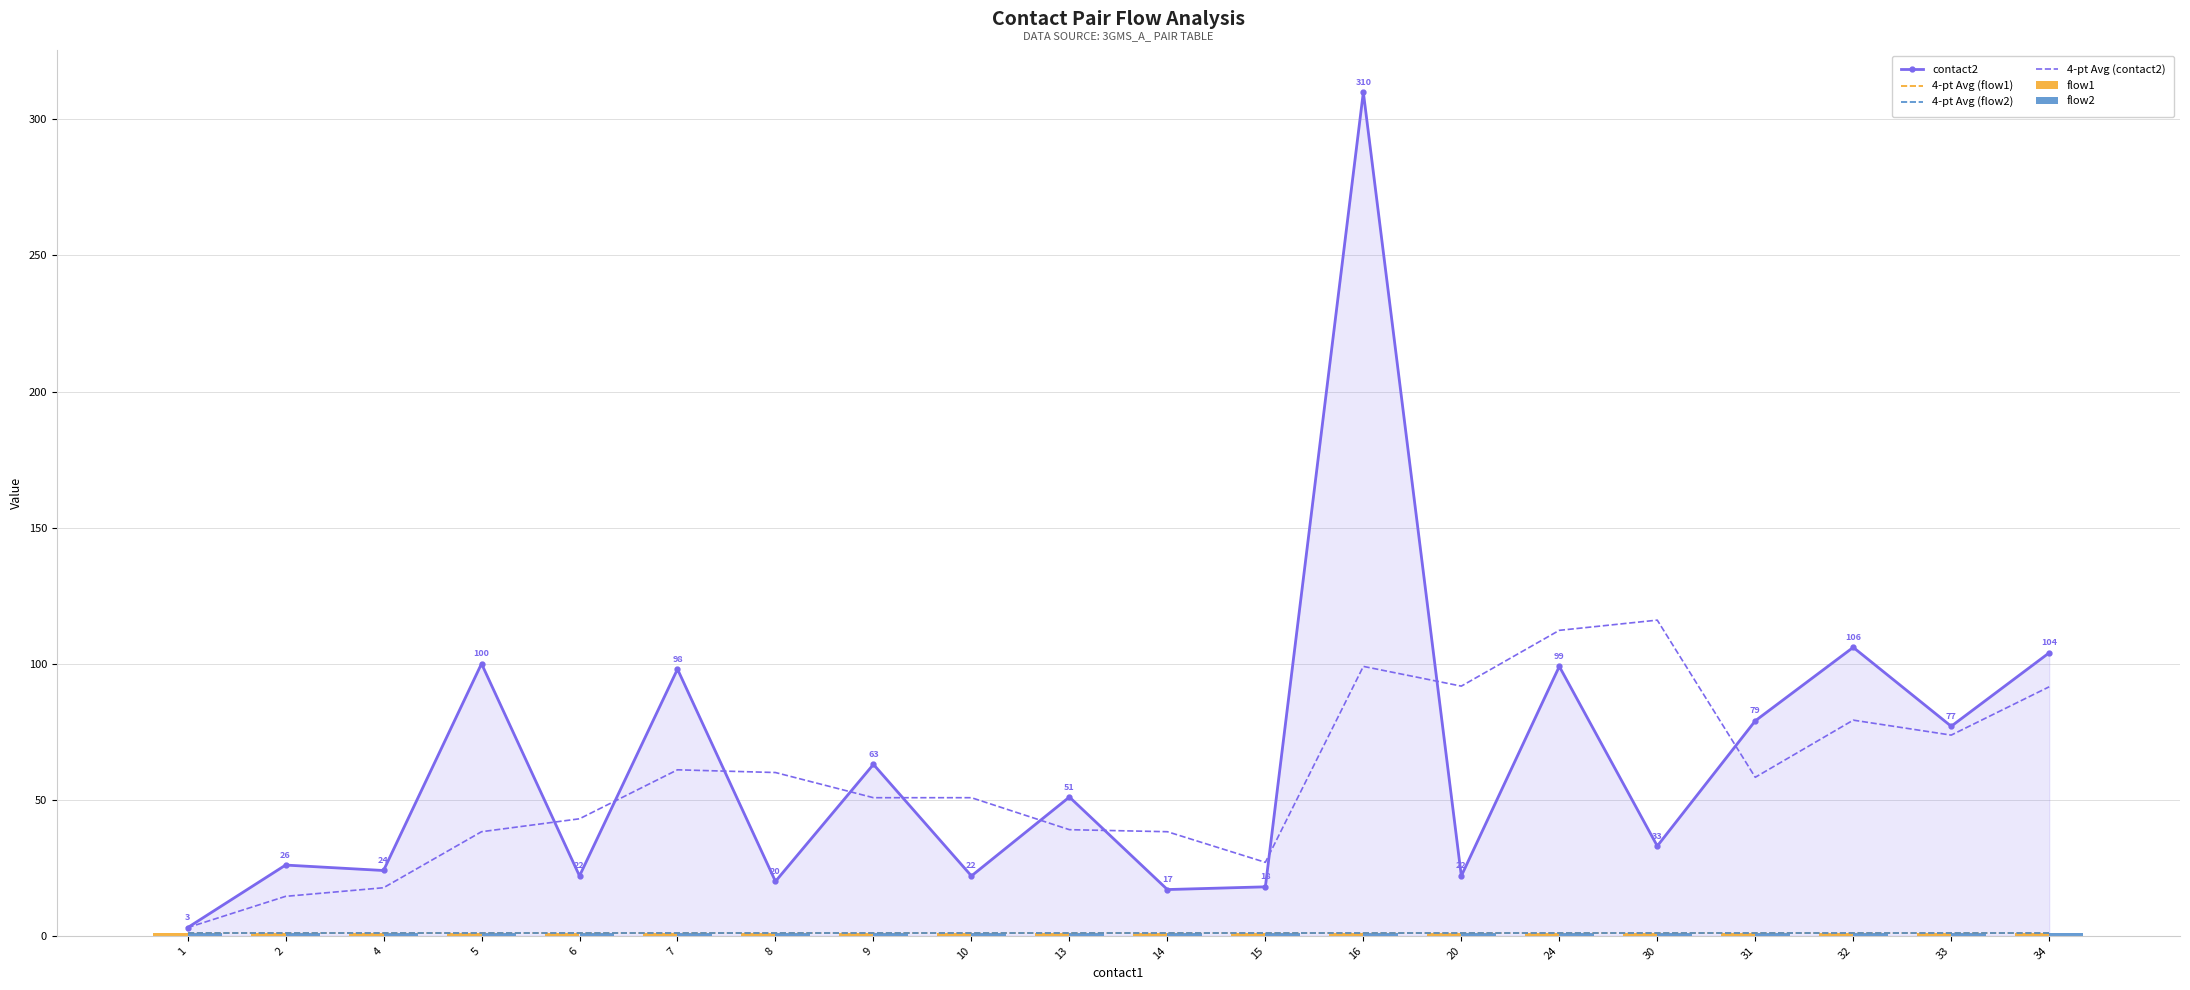

True or false: flow2 has a value of 1.0 at 30.

True